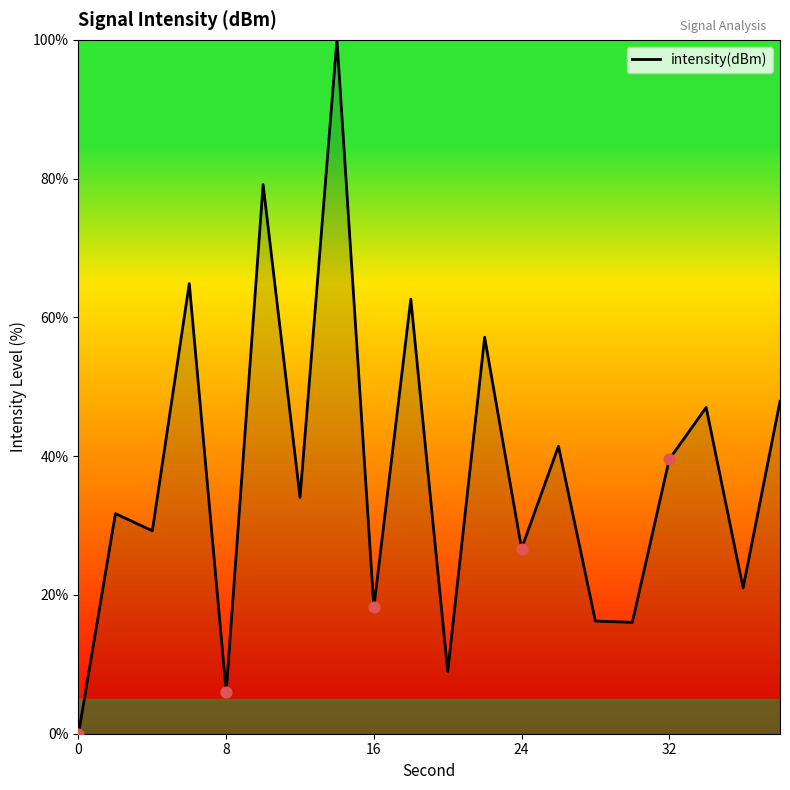

What is the difference between the maximum and minimum values?

100.0